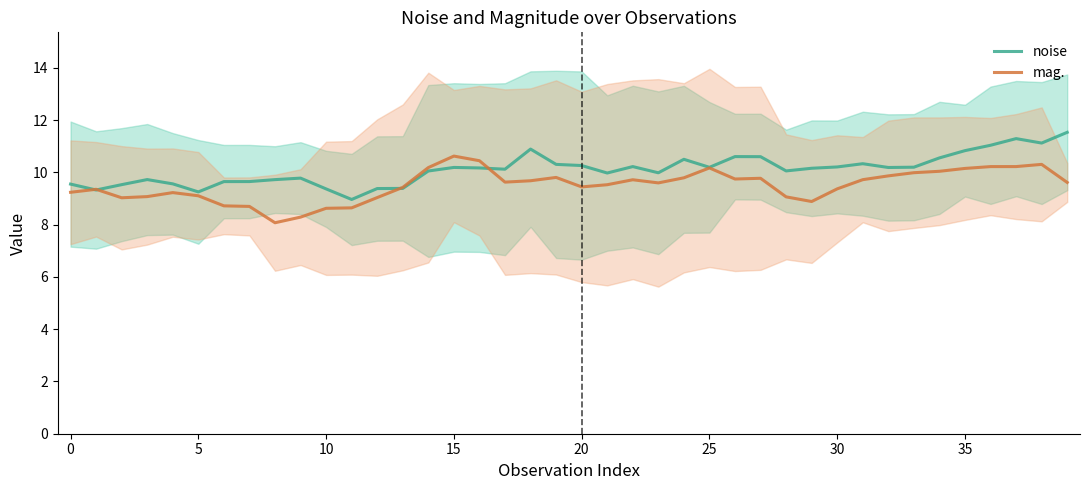

Which category has the highest value in the mag. series?

15